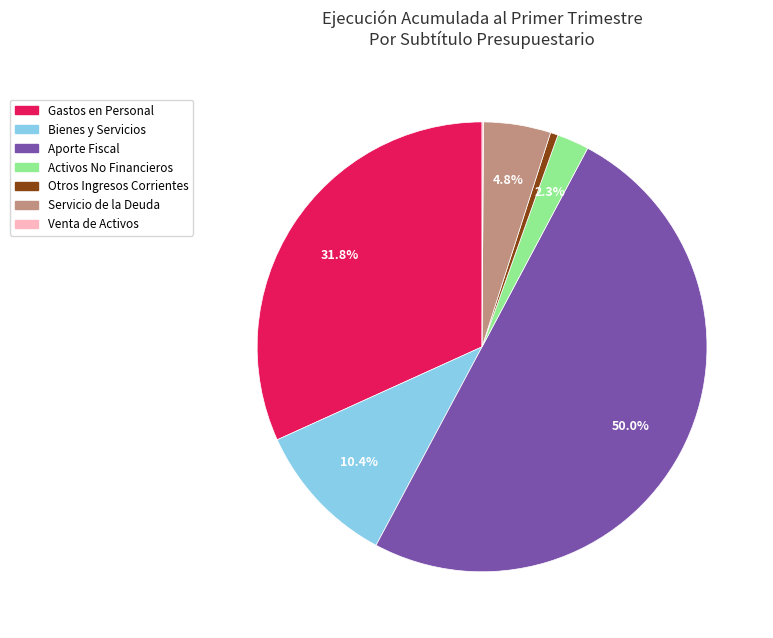

How many slices are in this pie chart?

7